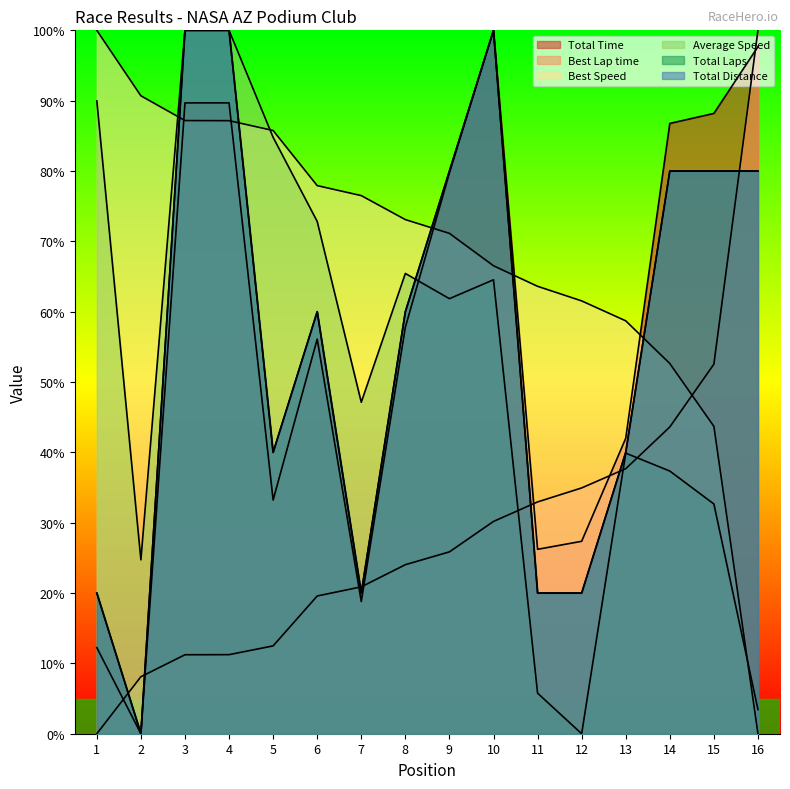

What is the sum of all Average Speed values?

830.4